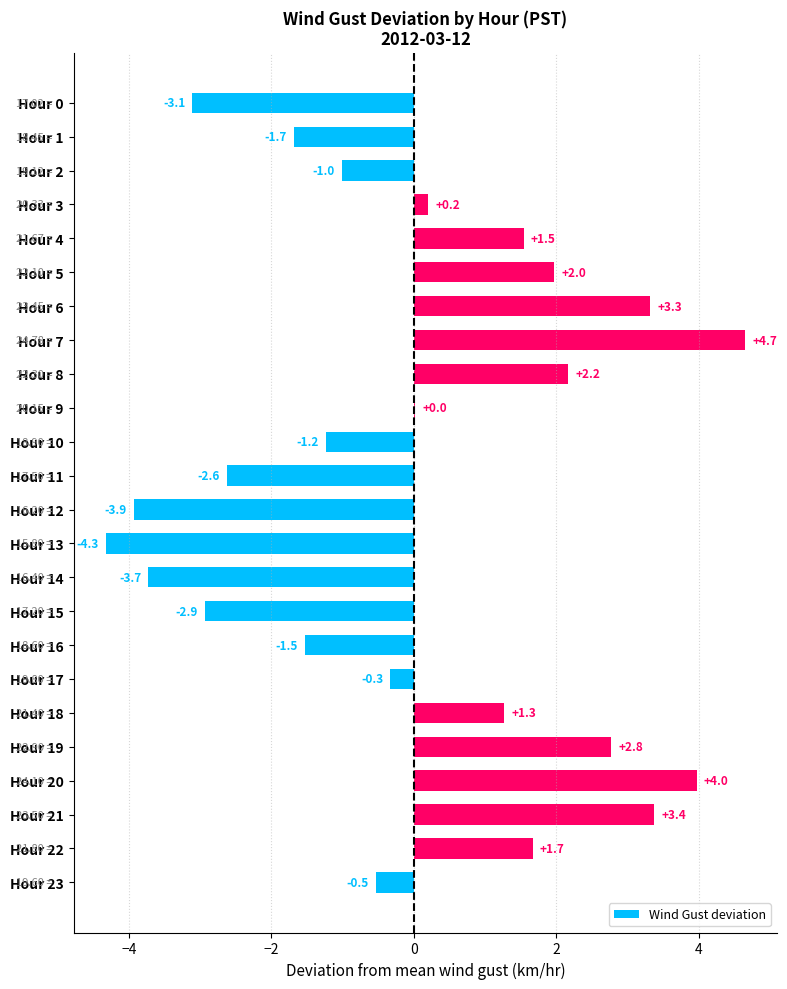

Which has a higher value, Hour 5 or Hour 1?

Hour 5